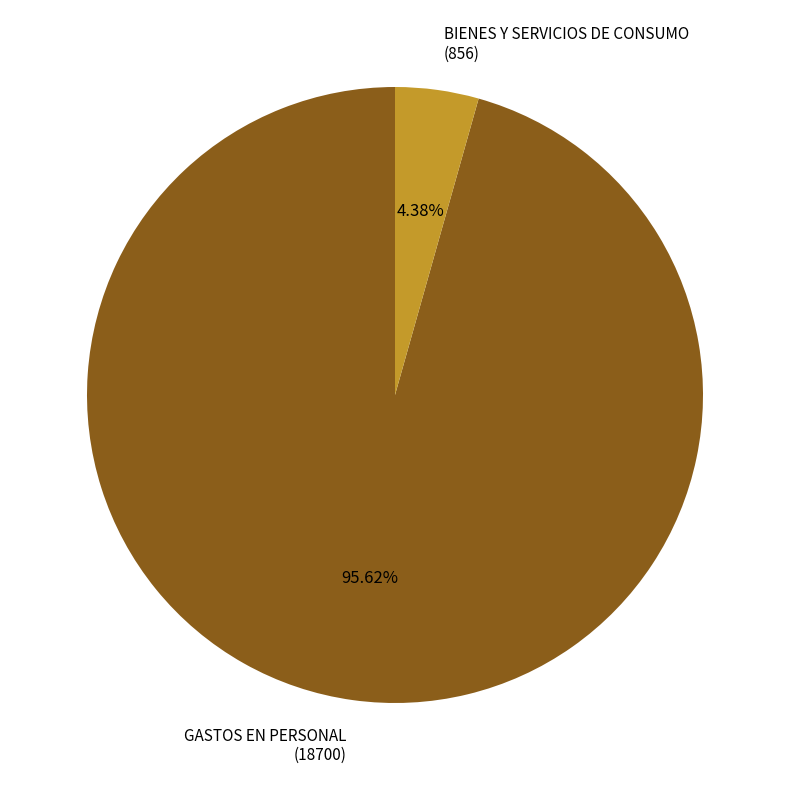

How many slices are in this pie chart?

2